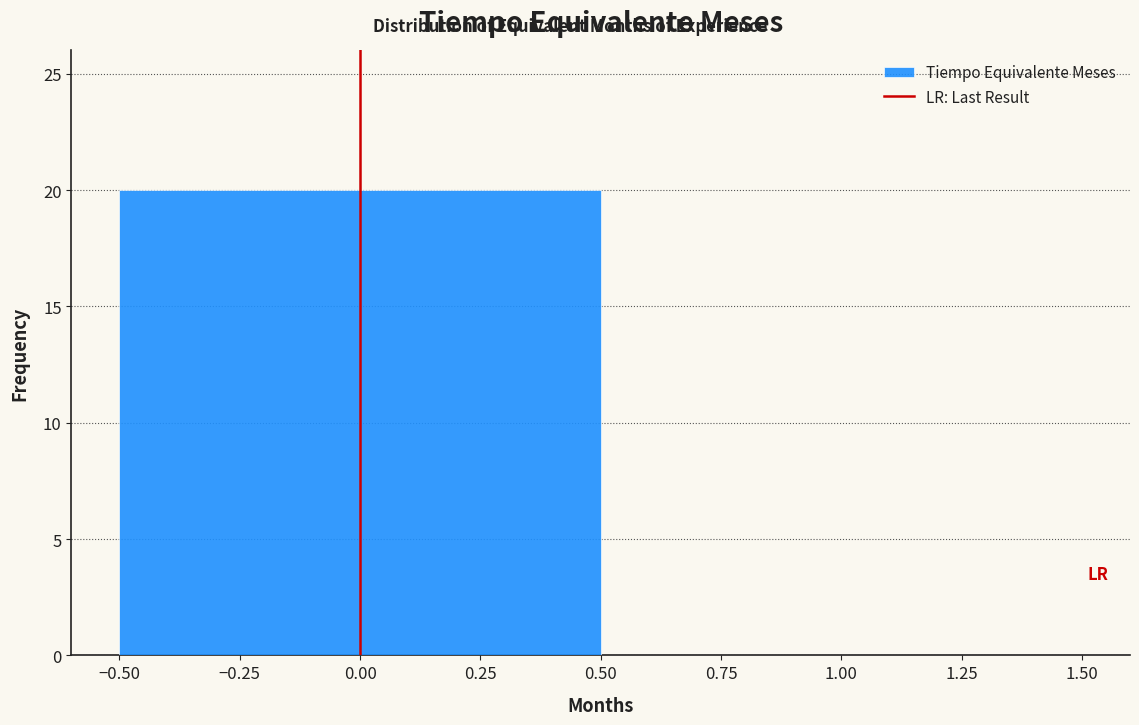

Reading left to right, list every bar in this chart as the range it spans on the x-axis followed by its height. The values are not printed on the chart, so give them approximately, as read against the axis.

-0.50 to 0.50: 20
0.50 to 1.50: 0